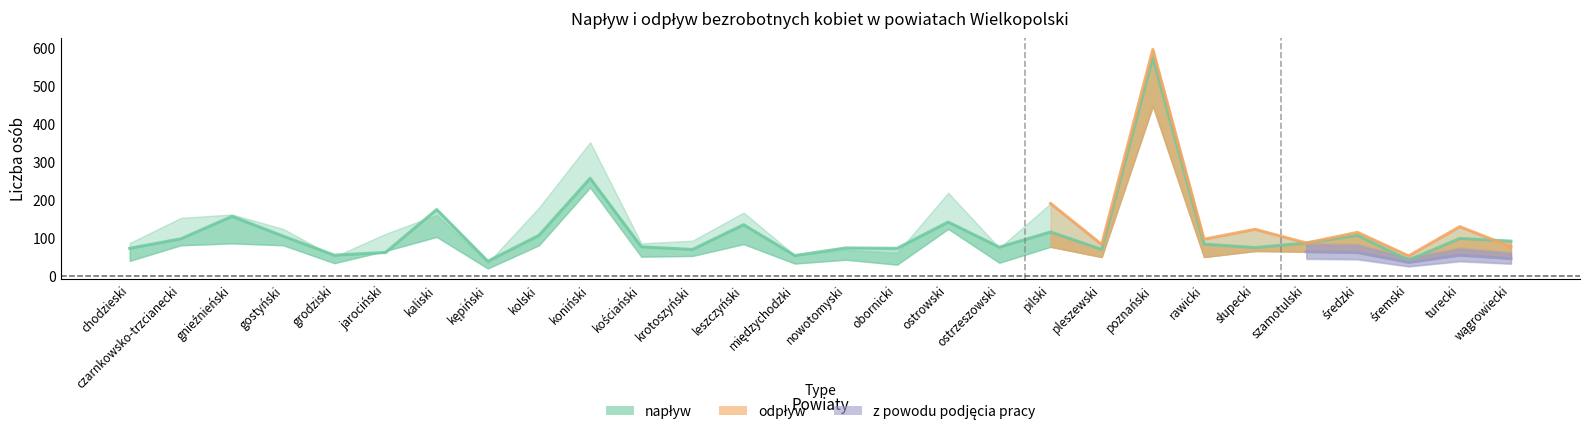

Reading left to right, transcribe all the data shown in this chart.

napływ: 74	99	158	106	56	63	176	40	108	258	78	71	136	55	75	74	143	77	117	71	575	85	76	88	108	43	100	93
odpływ: 88	154	163	125	52	112	162	36	181	353	87	94	168	56	70	62	220	75	192	84	597	98	124	88	116	54	131	78
z powodu podjęcia pracy: 41	82	87	82	35	67	104	21	82	234	52	54	85	34	44	31	125	36	78	51	448	51	67	65	63	37	56	47